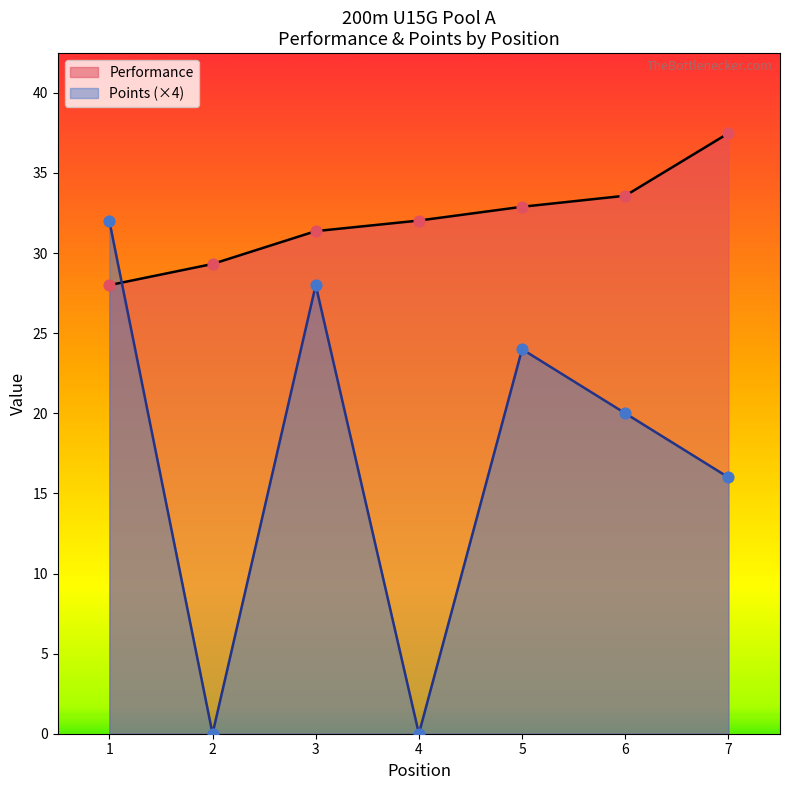

At which category is the sum across all series the highest?

1